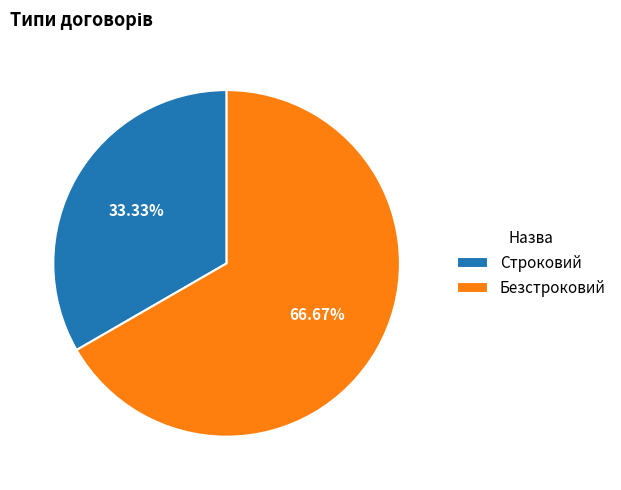

How many segments does this pie chart have?

2